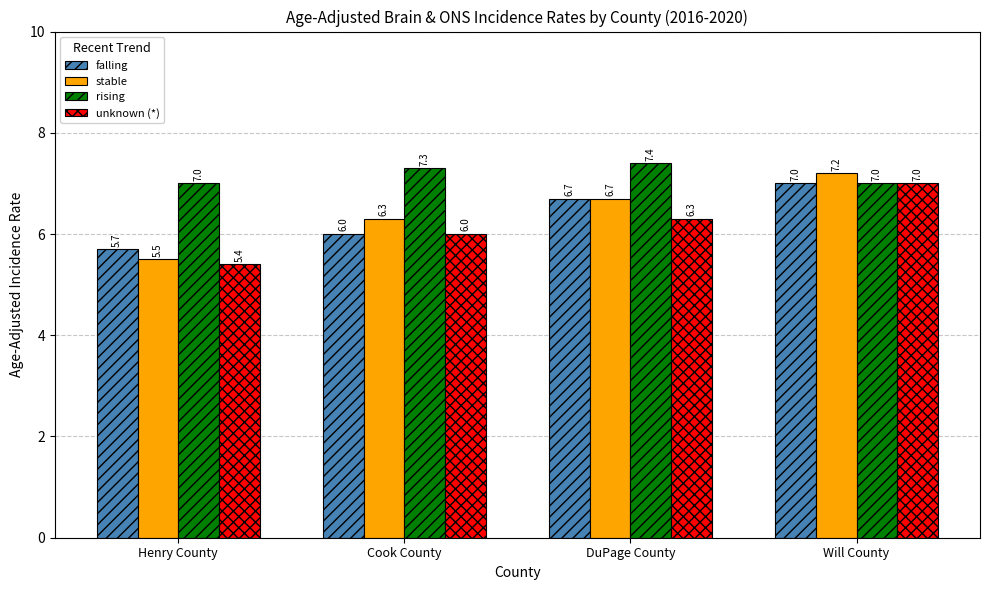

What is the minimum value shown in the chart?

5.4